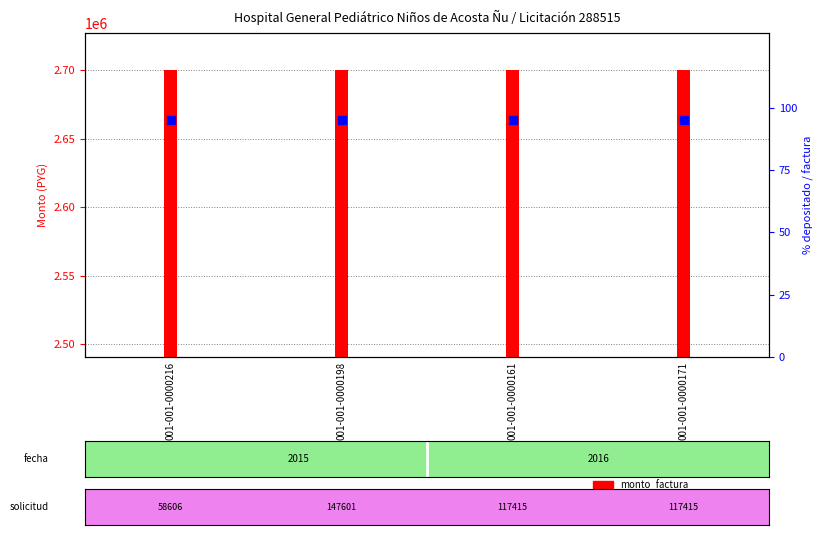

Is the value of monto_depositado_proveedor at 001-001-0000216 greater than the value of monto_factura at 001-001-0000216?

No